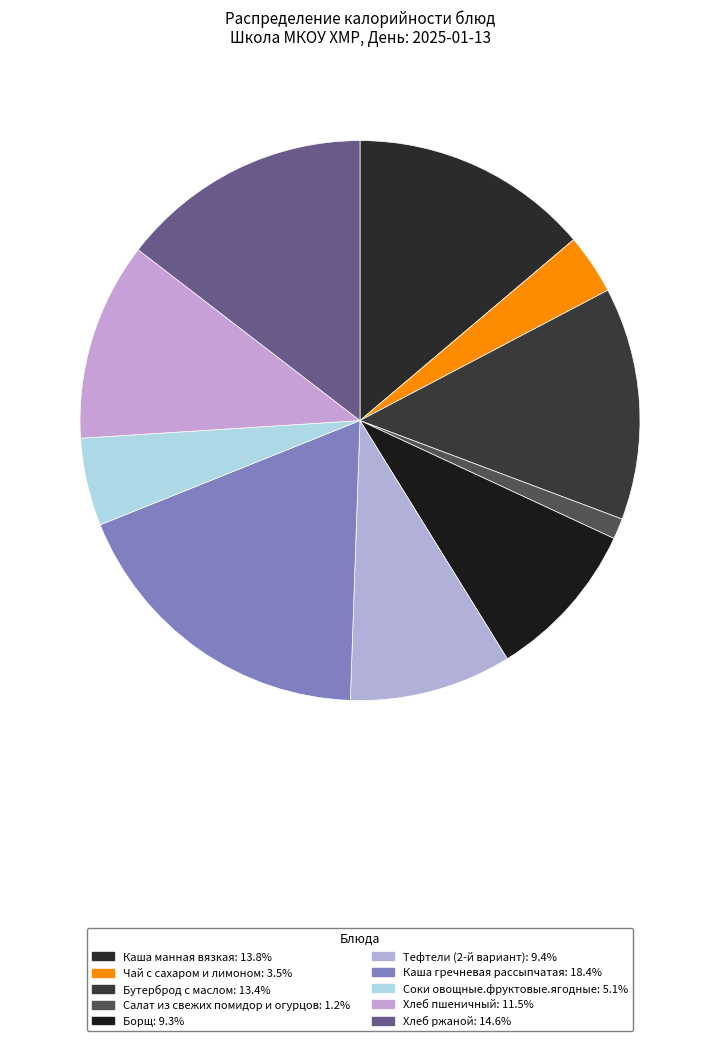

Which category has the biggest portion of the pie?

Каша гречневая рассыпчатая